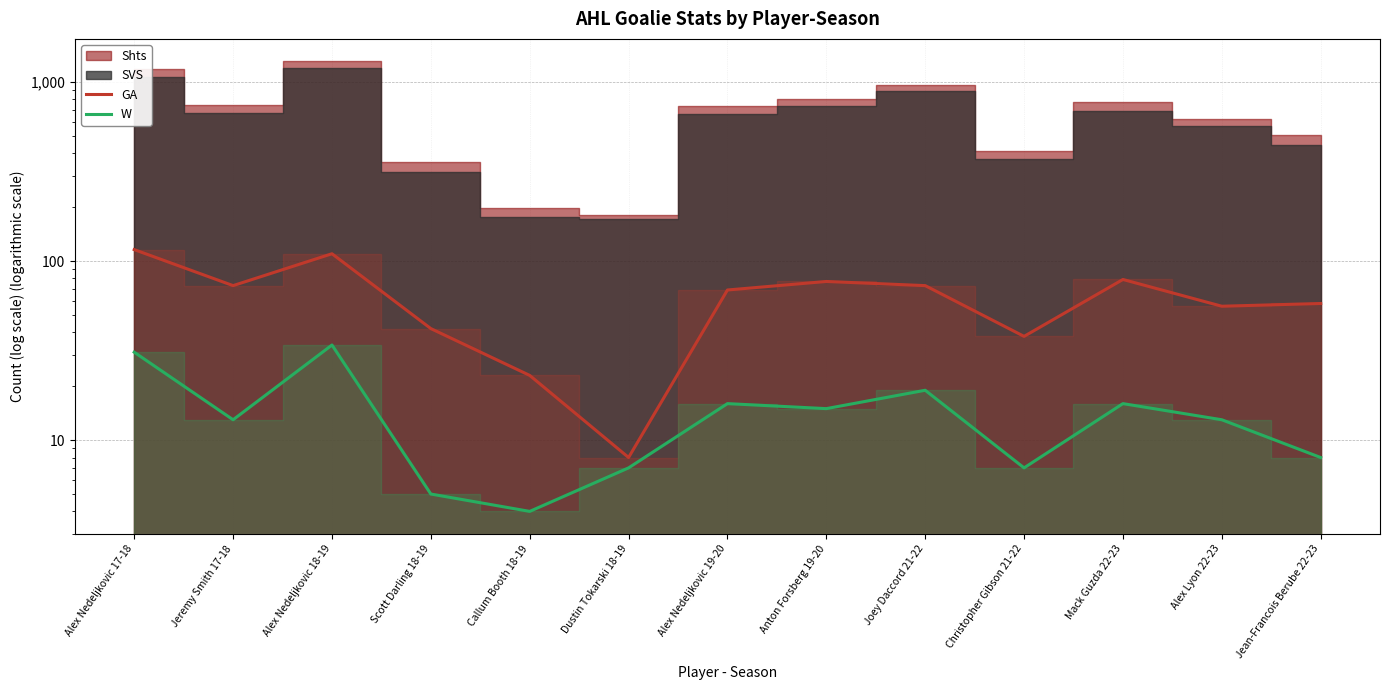

What is the label of the 4th point from the right?

Christopher Gibson 21-22